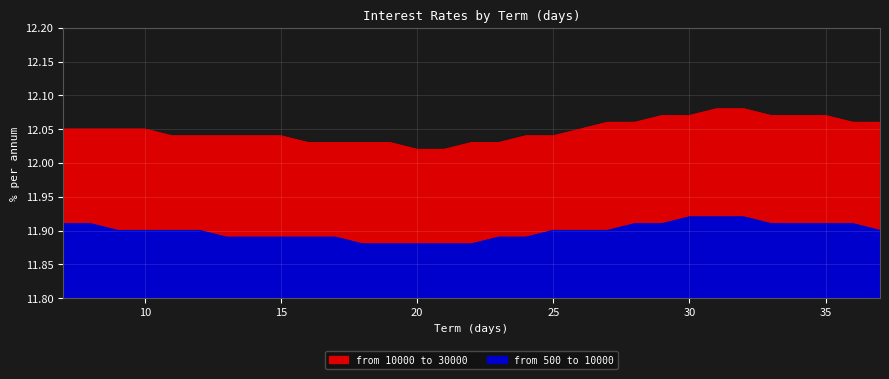

What is the sum of all from 500 to 10000 values?

368.9